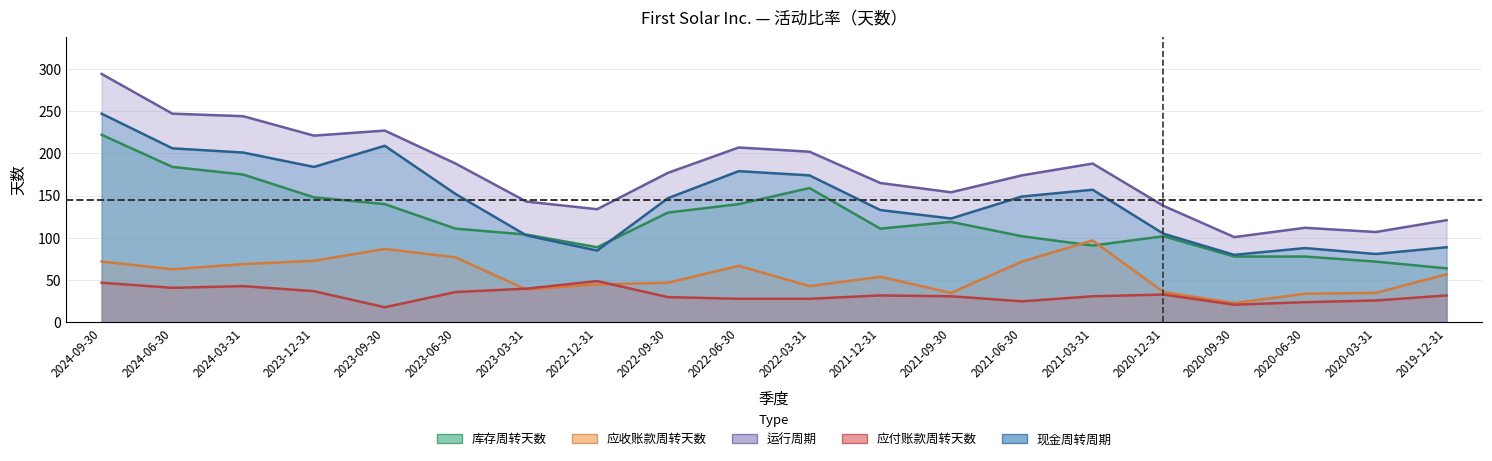

What are all the series names shown in the legend?

库存周转天数, 应收账款周转天数, 运行周期, 应付账款周转天数, 现金周转周期